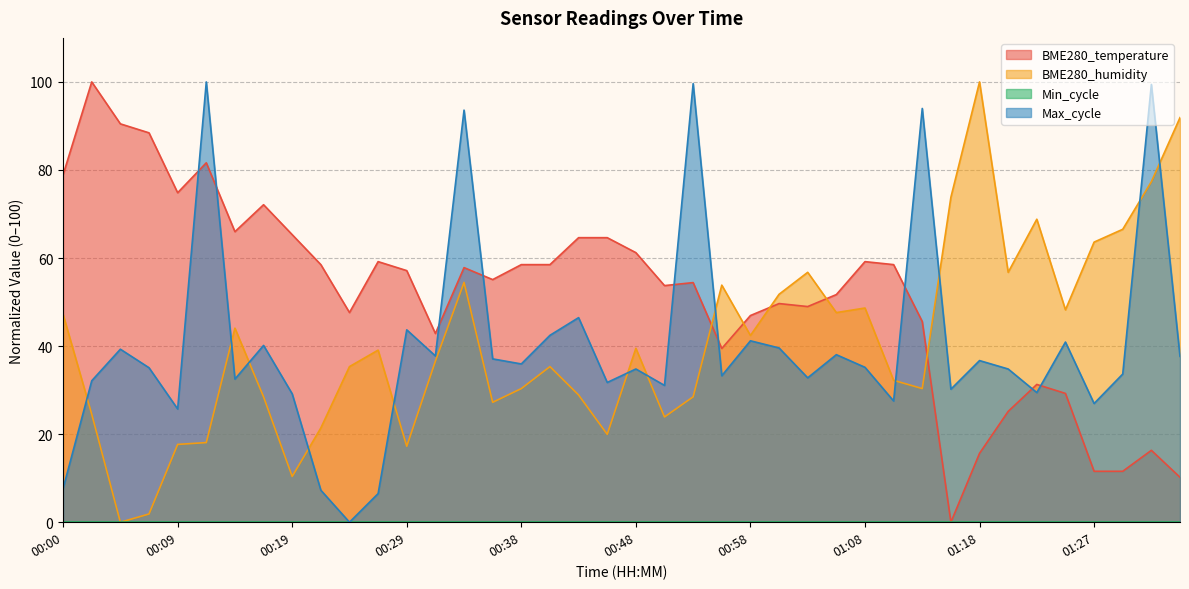

List the series in order of their peak value, lowest first.

BME280_temperature, BME280_humidity, Max_cycle